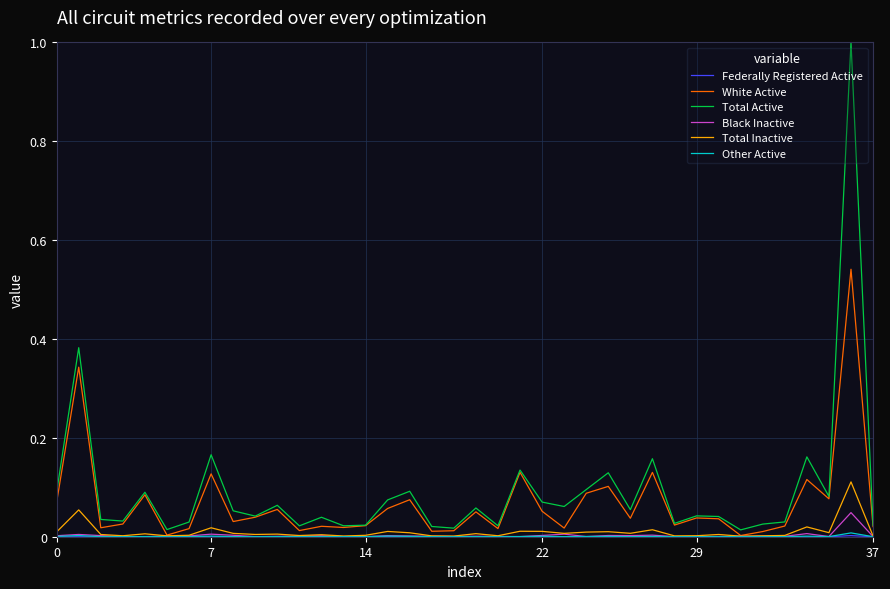

Which series has the widest spread of values?

Total Active